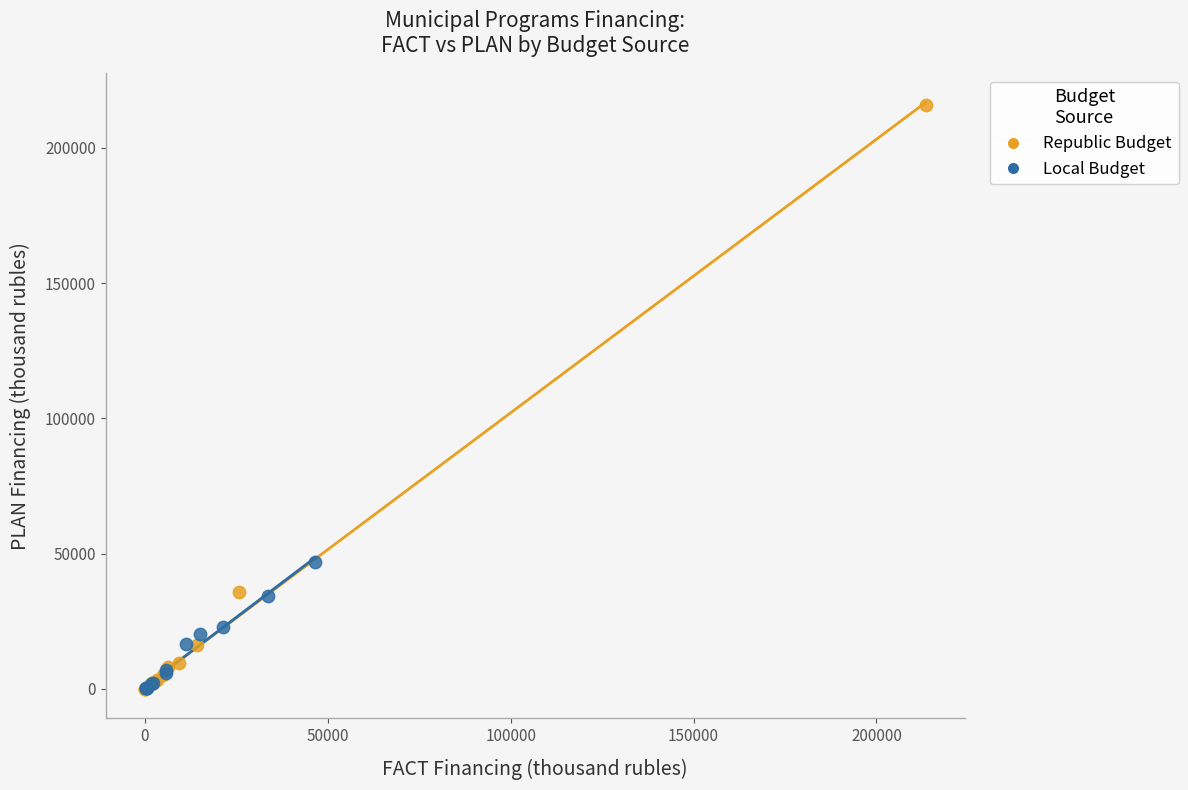

Which series contains the highest Y value?

Republic Budget